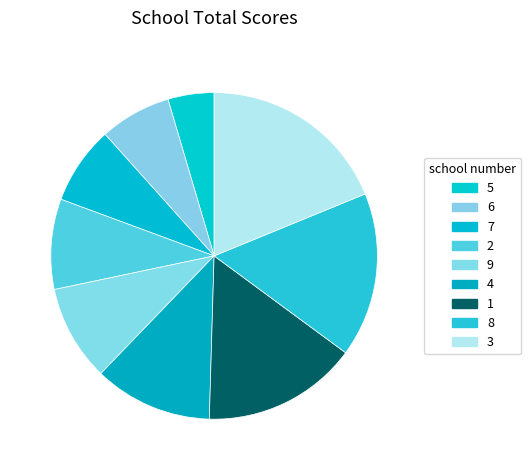

How many segments does this pie chart have?

9